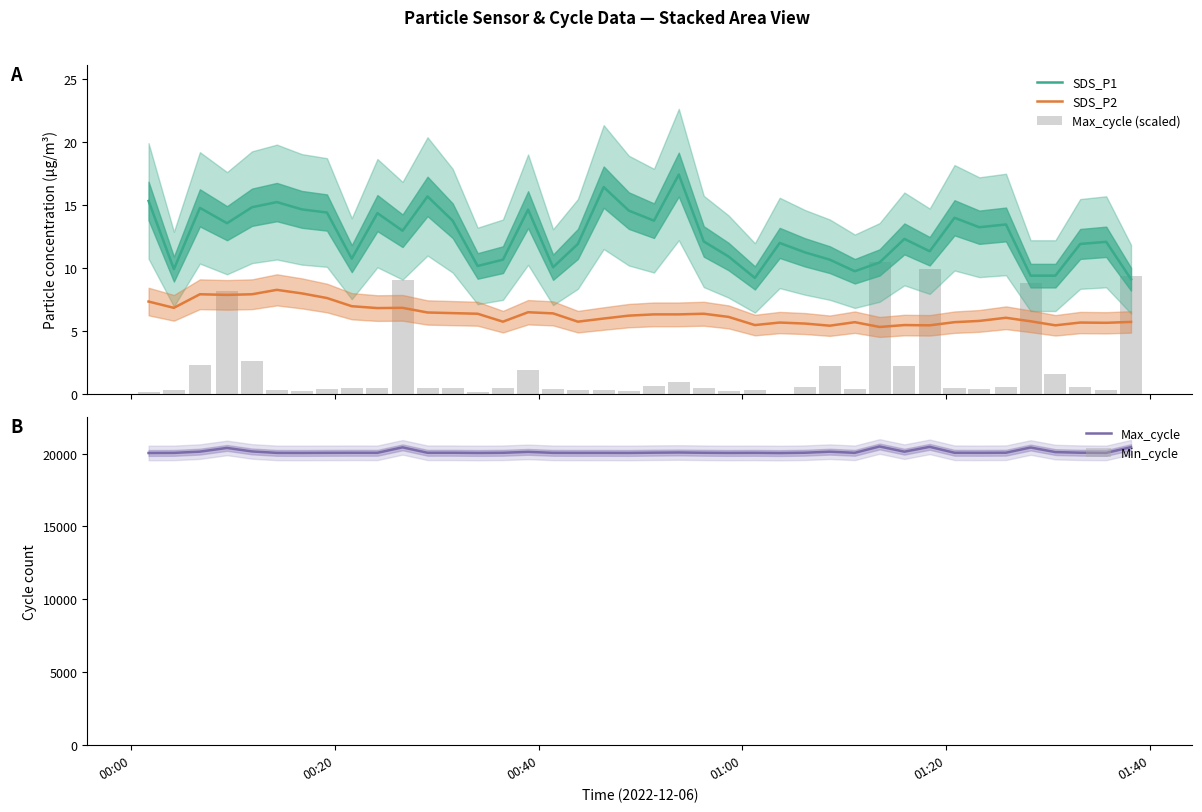

What is the highest value of the Max_cycle series?

20485